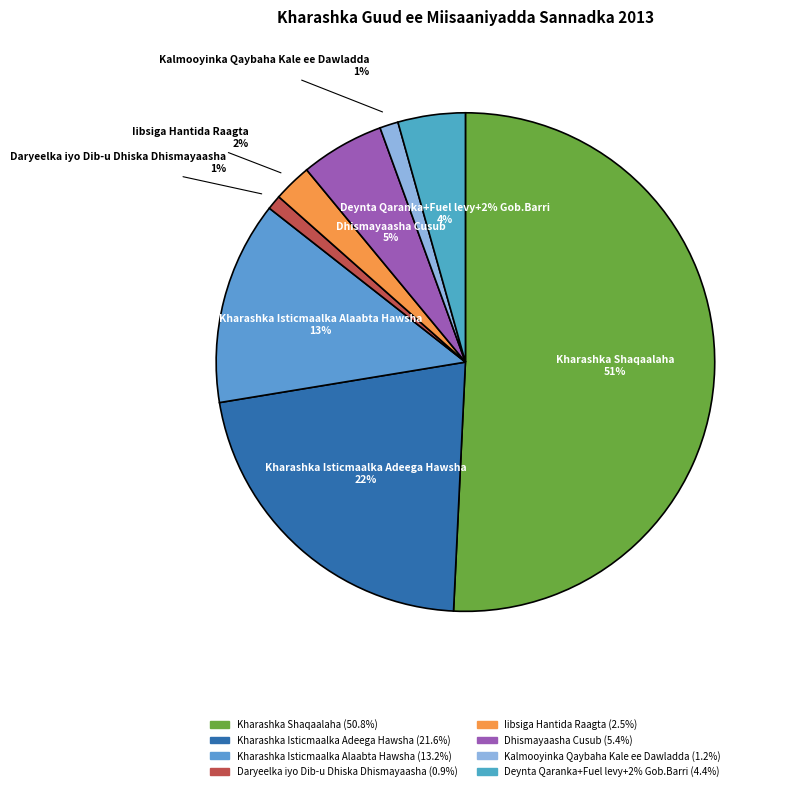

Is Kharashka Isticmaalka Alaabta Hawsha the majority of the pie?

No